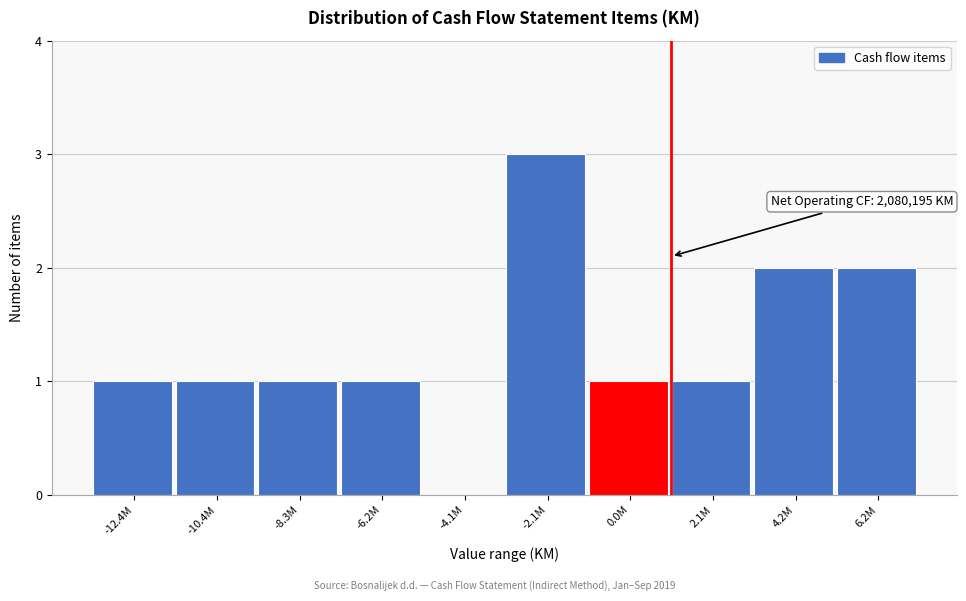

Reading right to left, transcribe all the data shown in this chart.

6.2M=2	4.2M=2	2.1M=1	0.0M=1	-2.1M=3	-4.1M=0	-6.2M=1	-8.3M=1	-10.4M=1	-12.4M=1